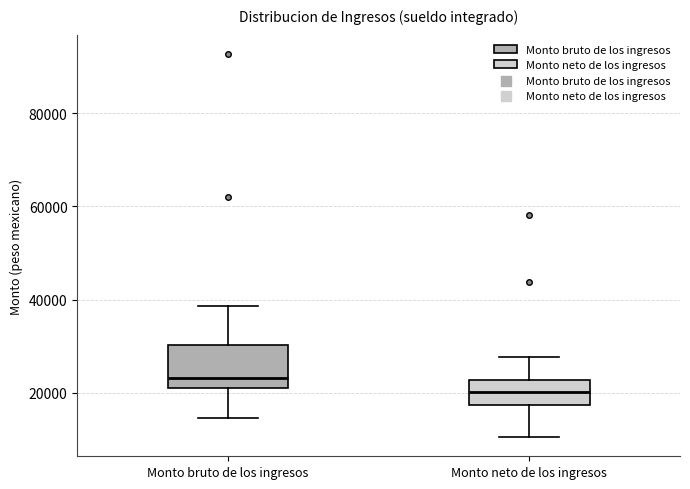

Which box's median line is the highest?

Monto bruto de los ingresos